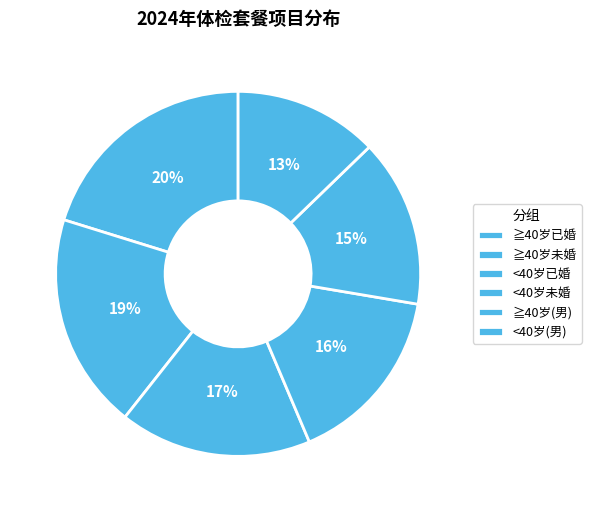

To the nearest percent, what is the difference between the largest and smallest slice percentages?

7%